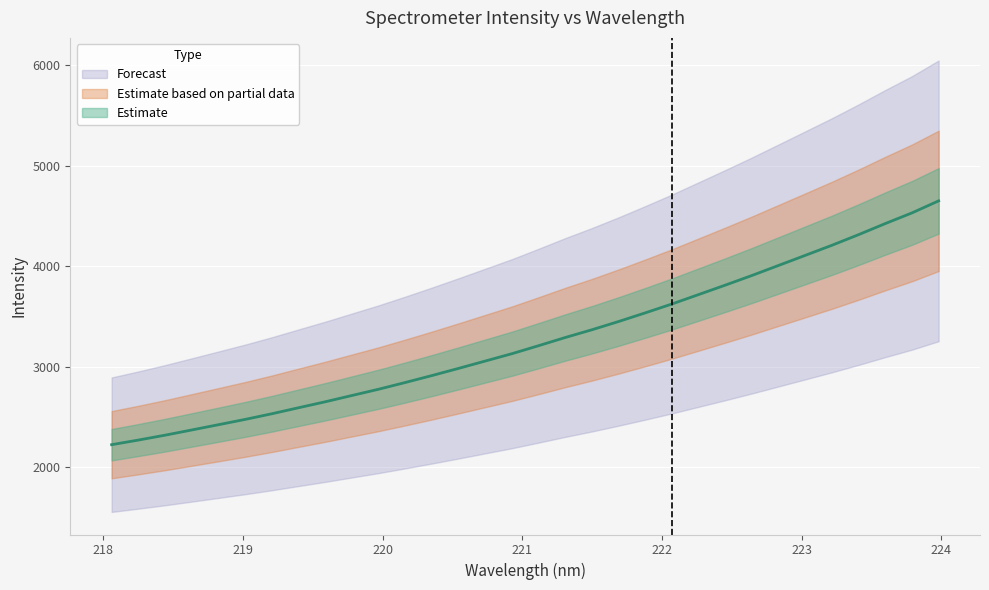

Rank the categories by value from lowest to highest.

218.0596, 218.2508, 218.442, 218.6332, 218.8244, 219.0156, 219.2067, 219.3979, 219.589, 219.7801, 219.9712, 220.1623, 220.3533, 220.5444, 220.7354, 220.9264, 221.1174, 221.3083, 221.4993, 221.6902, 221.8812, 222.0721, 222.263, 222.4538, 222.6447, 222.8355, 223.0264, 223.2172, 223.408, 223.5987, 223.7895, 223.9802